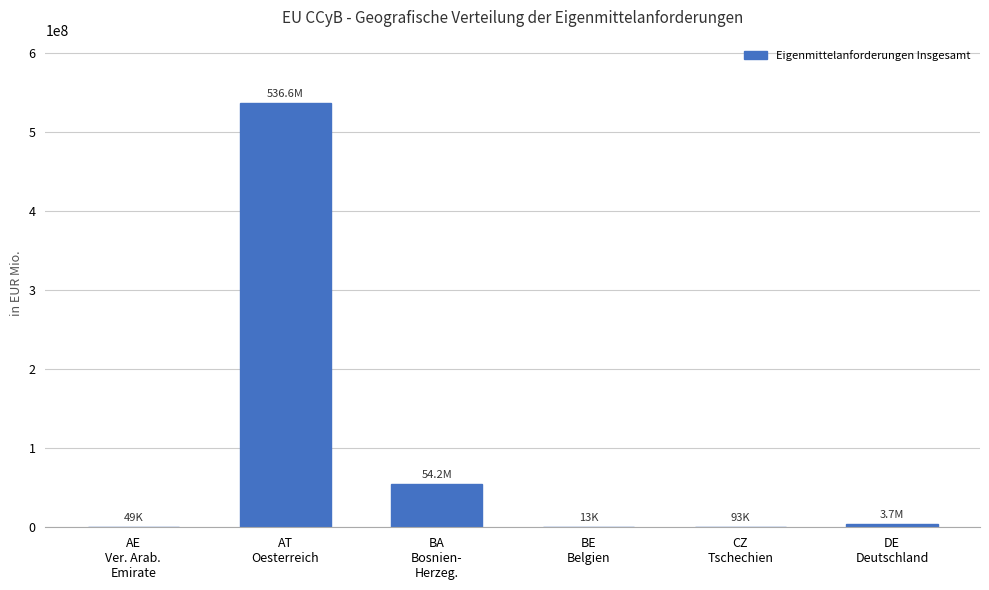

What is the maximum value shown in the chart?

536638026.3